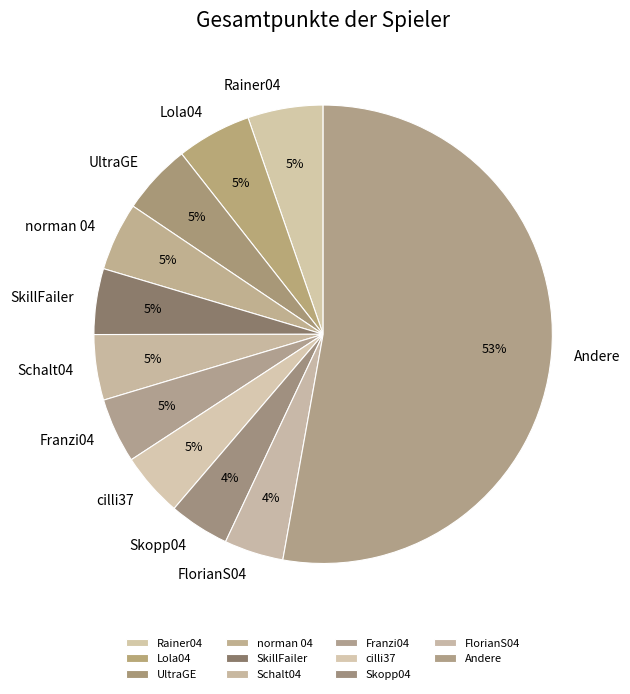

Count the number of slices in the pie.

11